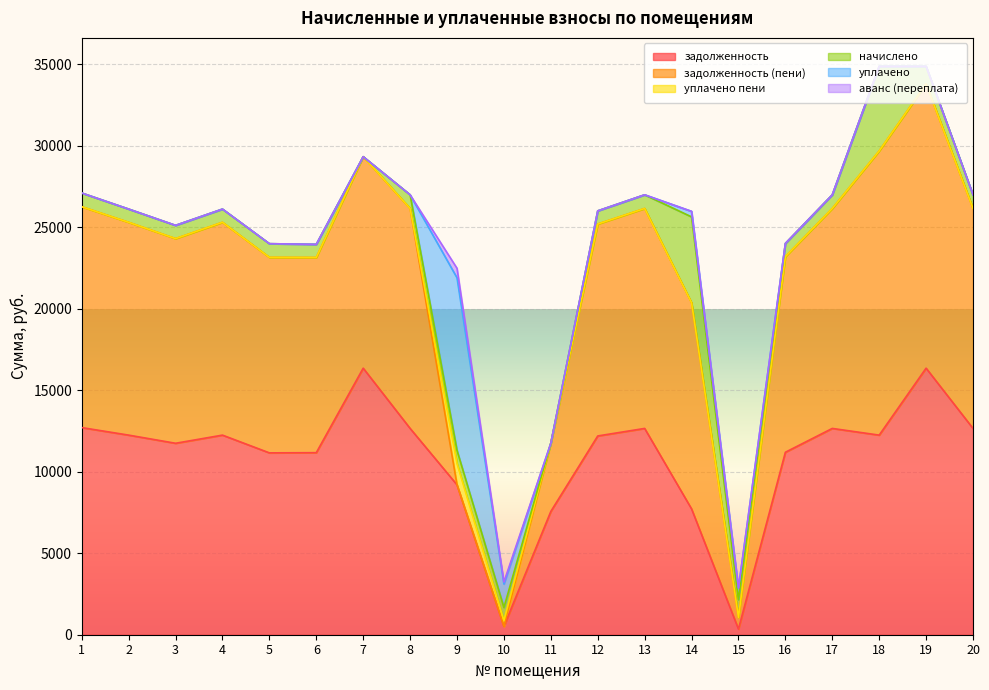

How many values in the начислено series exceed 838?

10